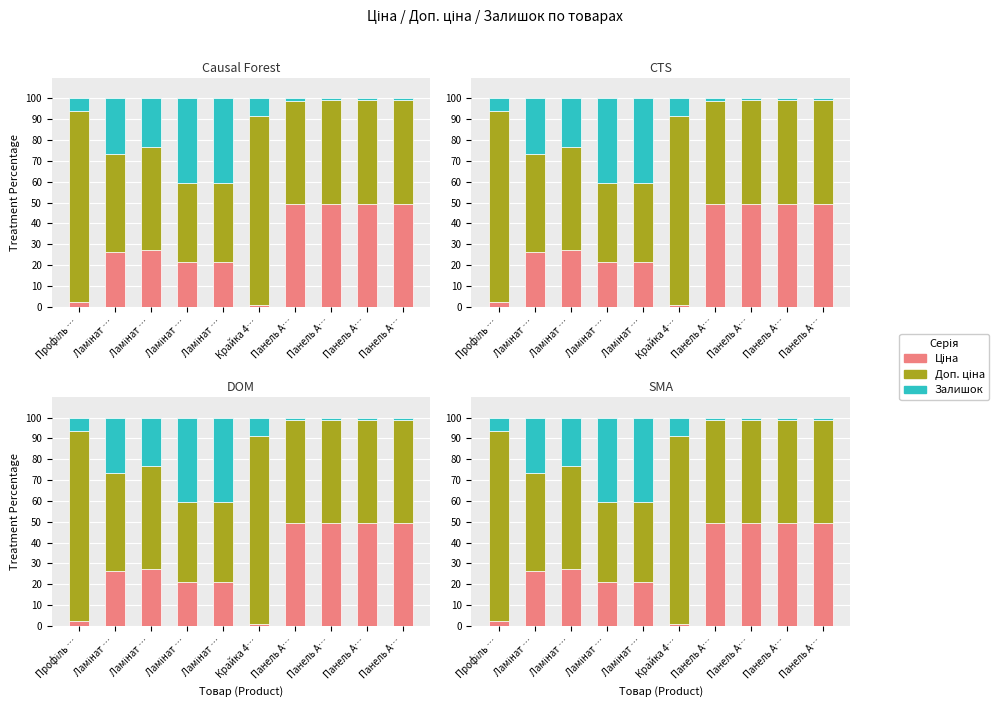

How many data points does each series have?

10